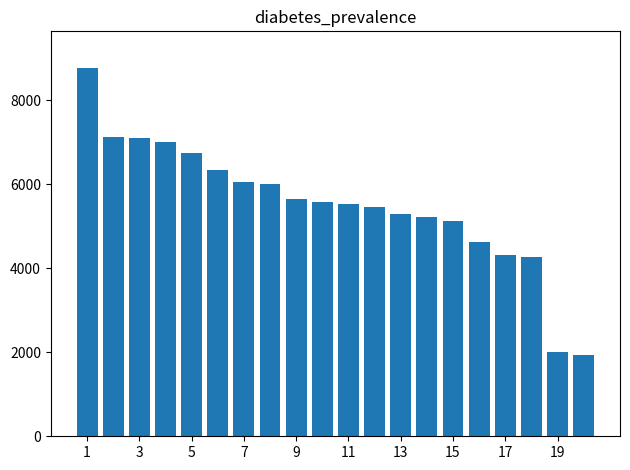

What is the average value?

5503